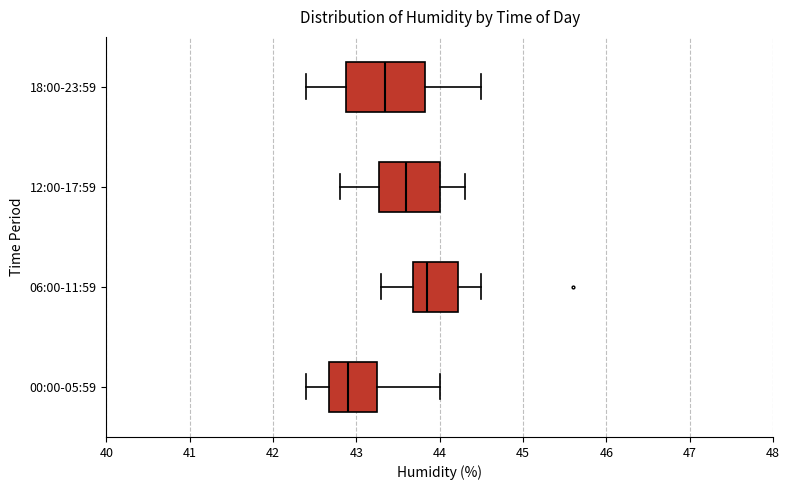

Reading bottom to top, read every box against the x-axis: the position of its median line, the range the box covers, and the ends of its whiskers. The values are not printed on the chart, so give them approximately, as read against the axis.

00:00-05:59: median 42.9, box 42.7 to 43.3, whiskers 42.4 to 44.0
06:00-11:59: median 43.9, box 43.7 to 44.2, whiskers 43.3 to 44.5
12:00-17:59: median 43.6, box 43.3 to 44.0, whiskers 42.8 to 44.3
18:00-23:59: median 43.4, box 42.9 to 43.8, whiskers 42.4 to 44.5